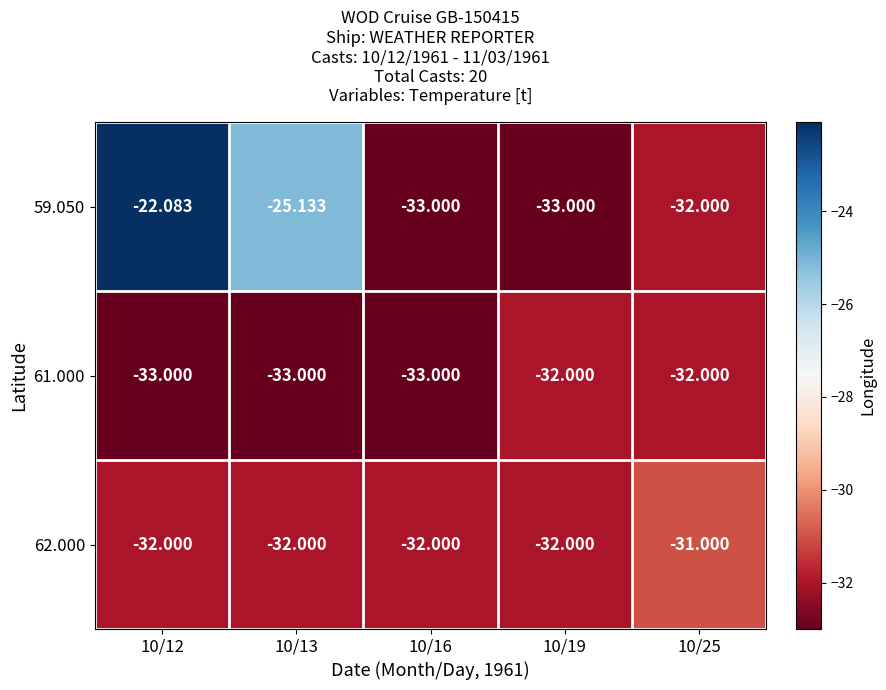

Is the value of 62.000 at 10/25 greater than the value of 61.000 at 10/19?

Yes